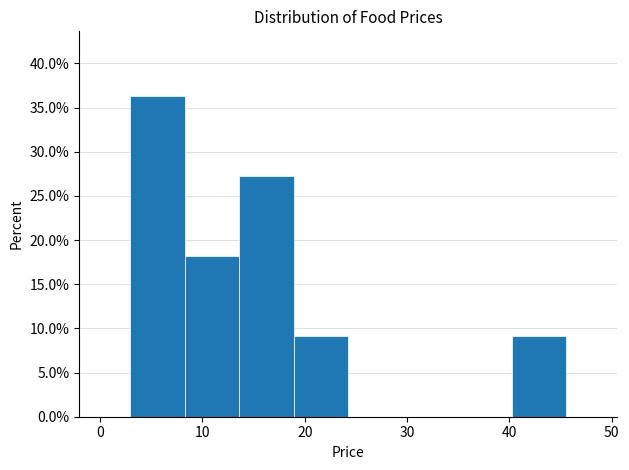

What is the height of the bar covering 3 to 8 on the x-axis? Neither the bar edges nor the heights are printed on the chart, so give them approximately, as read against the axes.

36.5